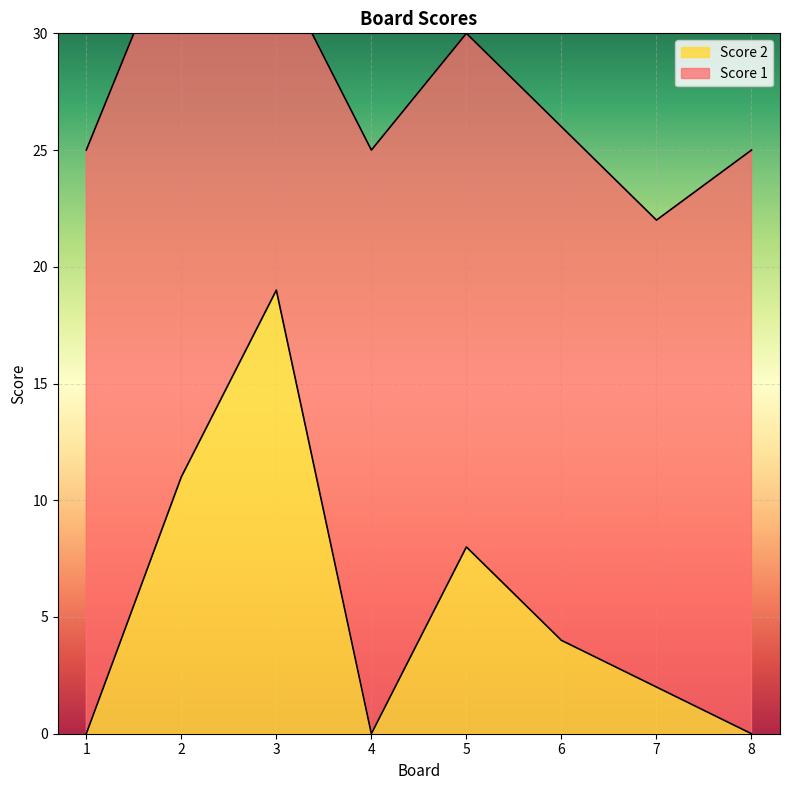

The value at 7 is 2. True or false?

True